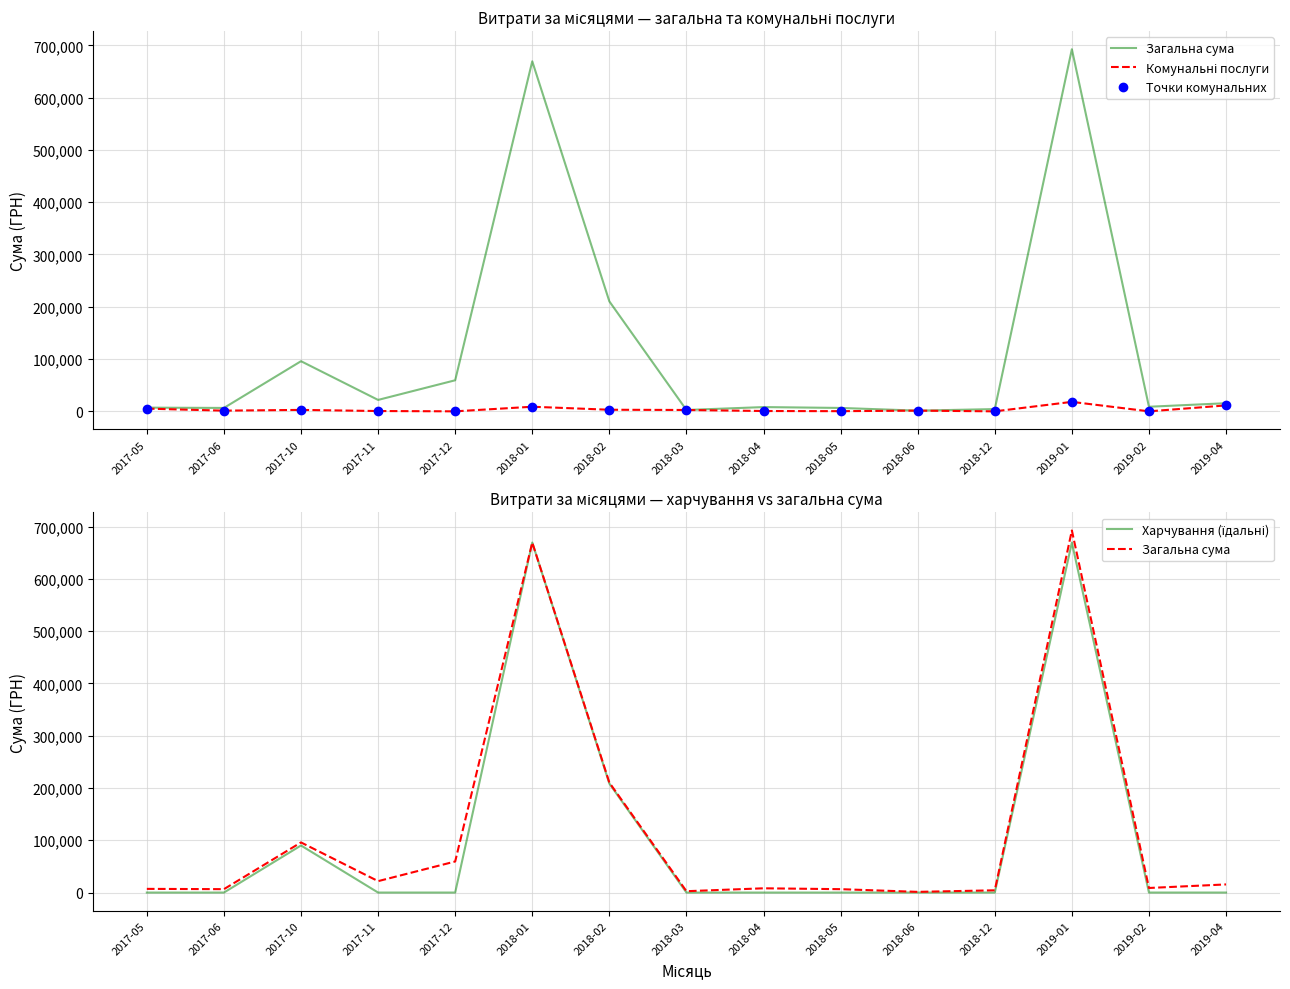

Which series has the largest total across all categories?

Загальна сума